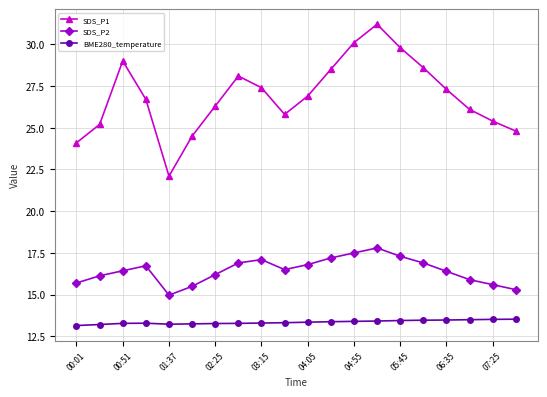

True or false: SDS_P2 and BME280_temperature intersect in this chart.

False